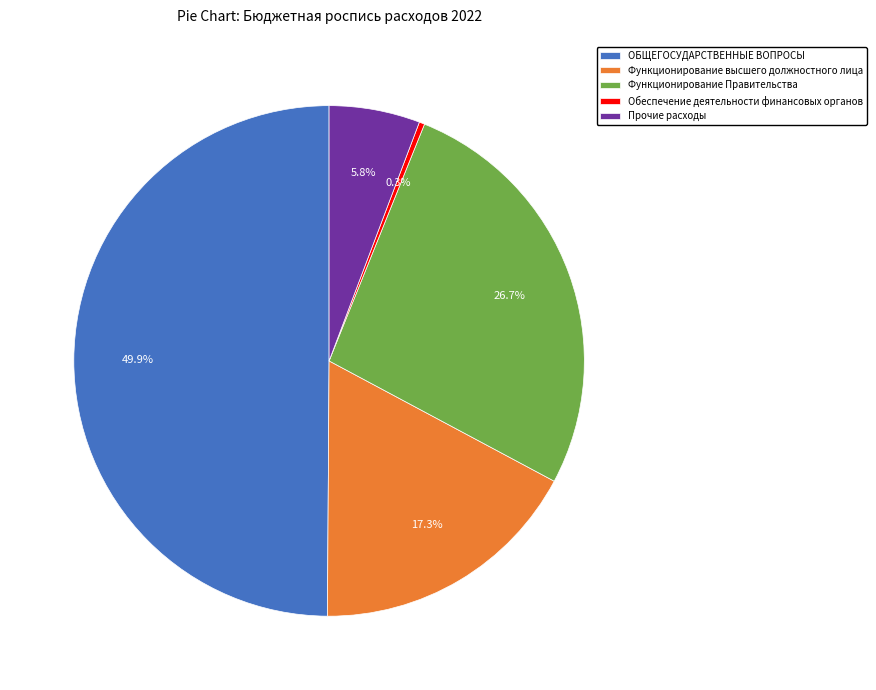

Is Функционирование высшего должностного лица the majority of the pie?

No